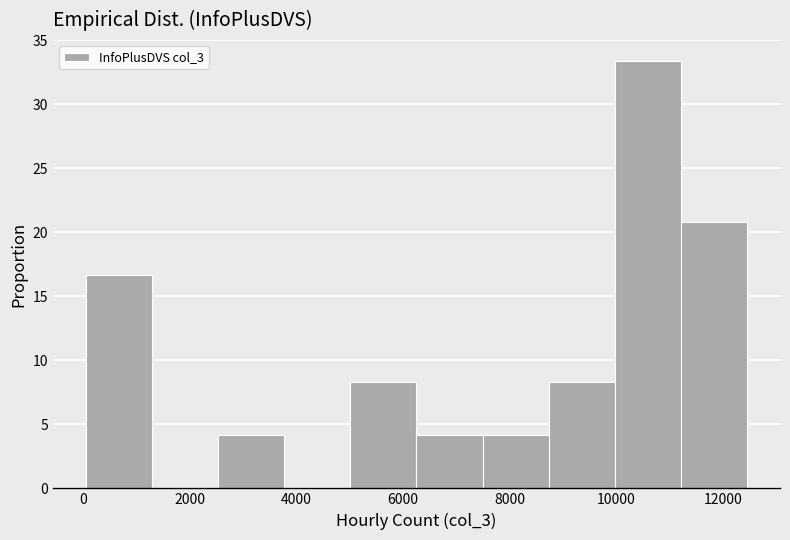

Over which range of the x-axis is the bar tallest?

10000 to 11200